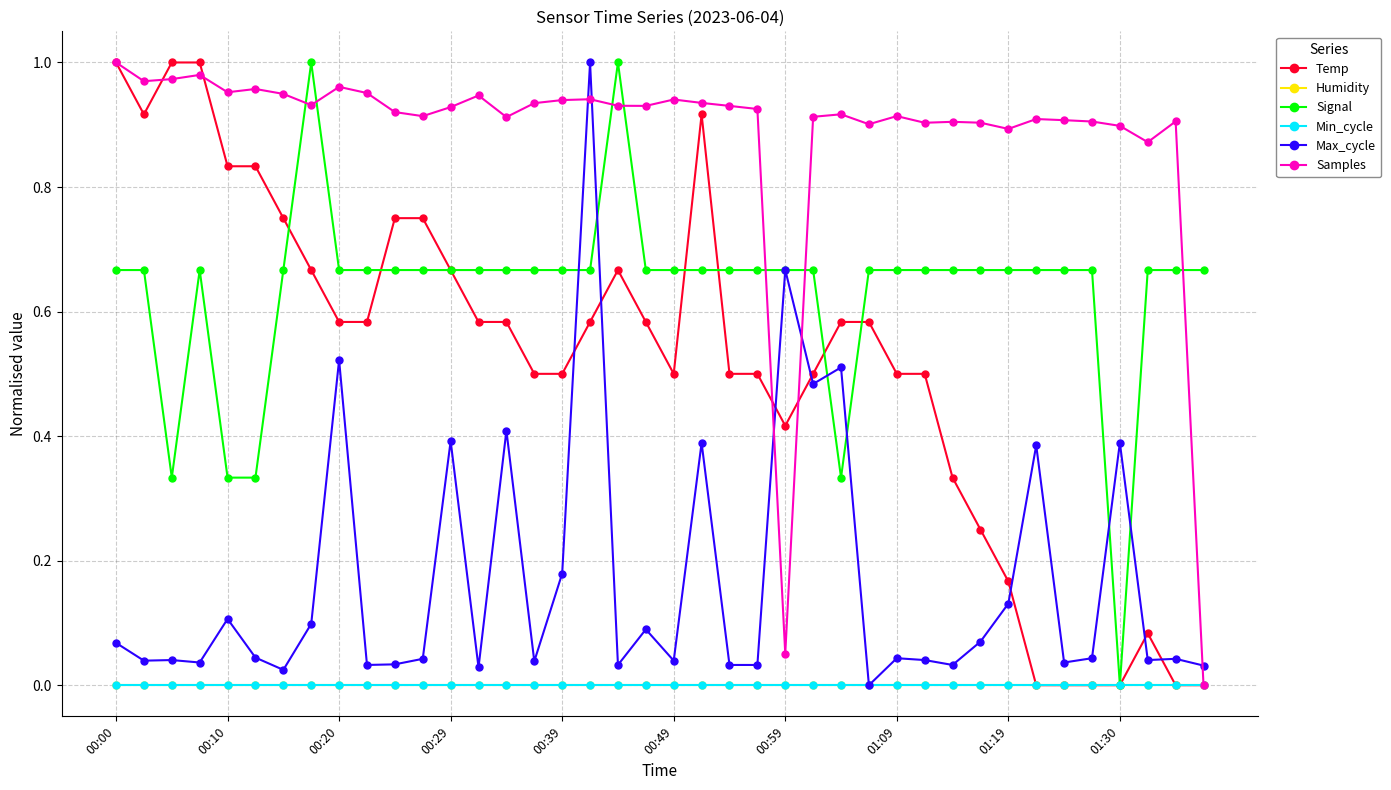

Is this an area chart (filled region under the line)?

No